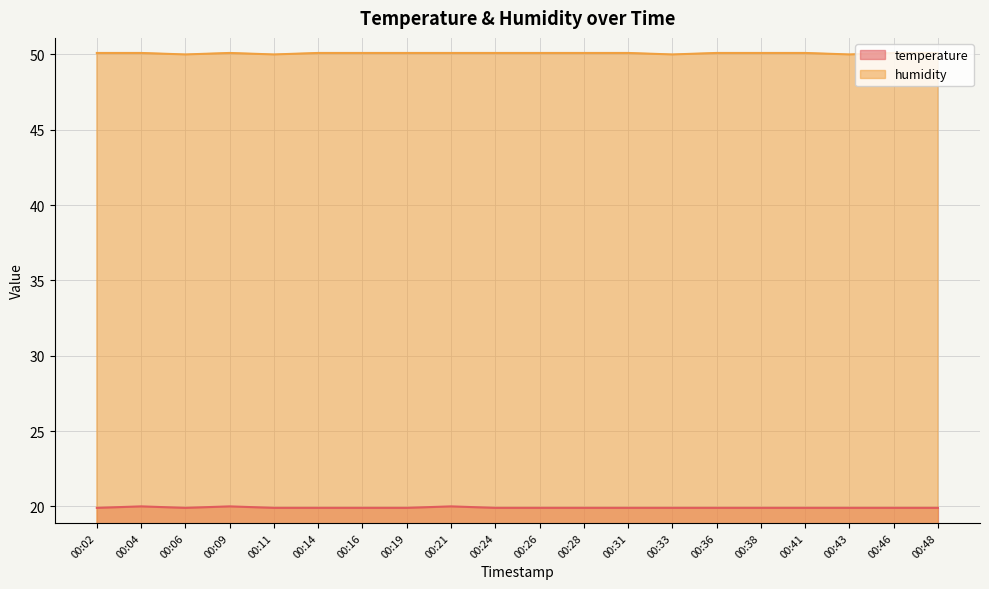

At 00:19, list the series in order from largest to smallest.

humidity, temperature